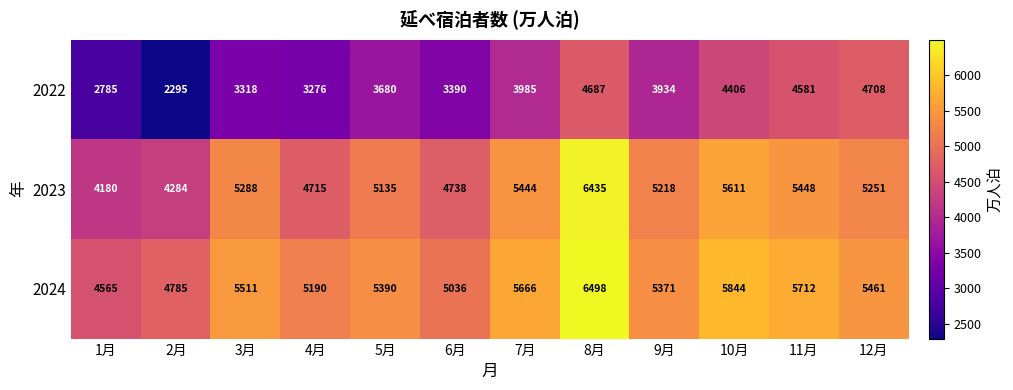

The 2023 series shows 1200 at 7月. True or false?

False